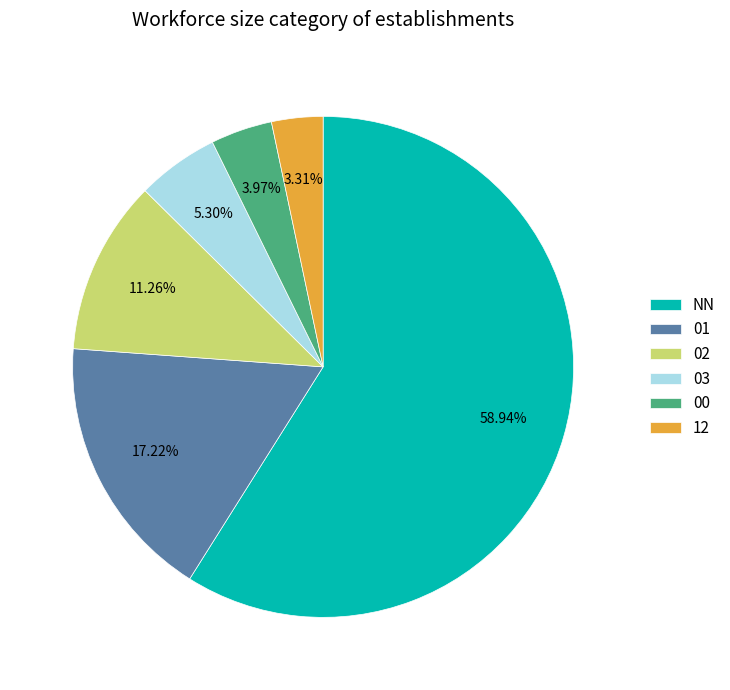

To the nearest percent, what is the average slice percentage?

17%